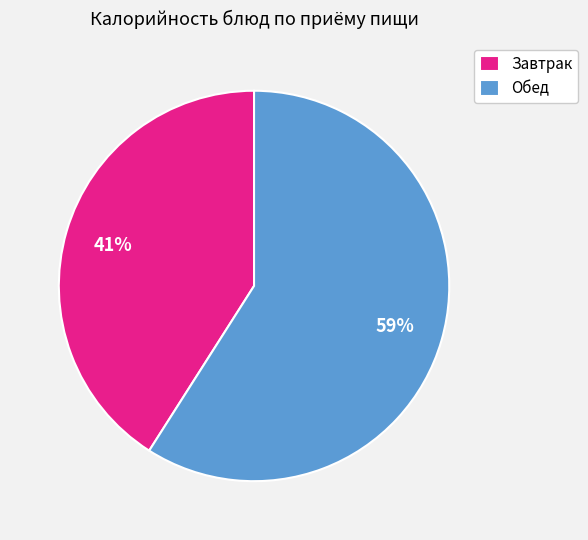

Which category has the biggest portion of the pie?

Обед